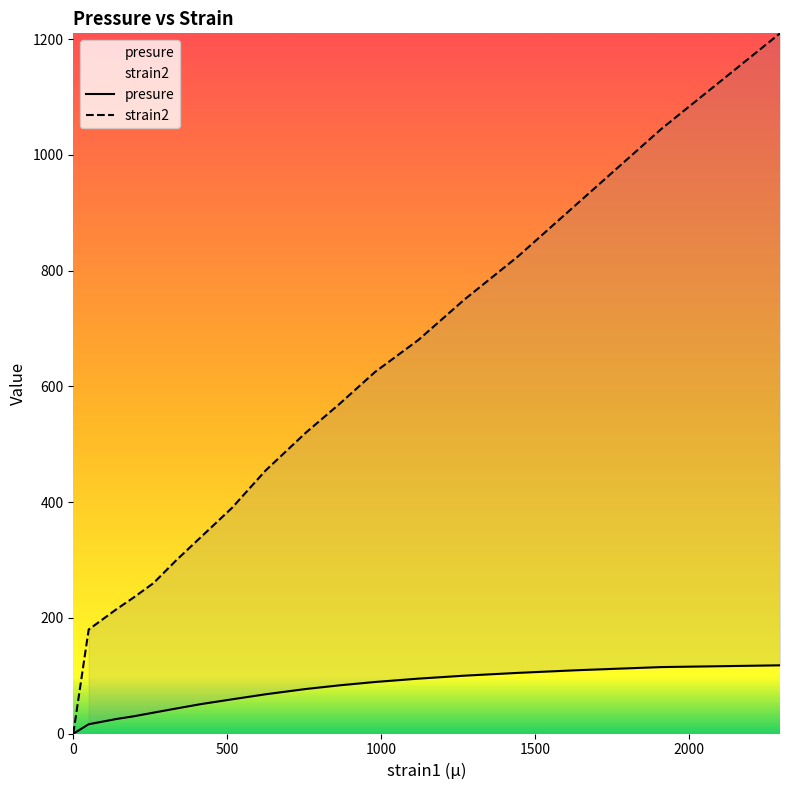

True or false: strain2 and presure cross at least once.

False